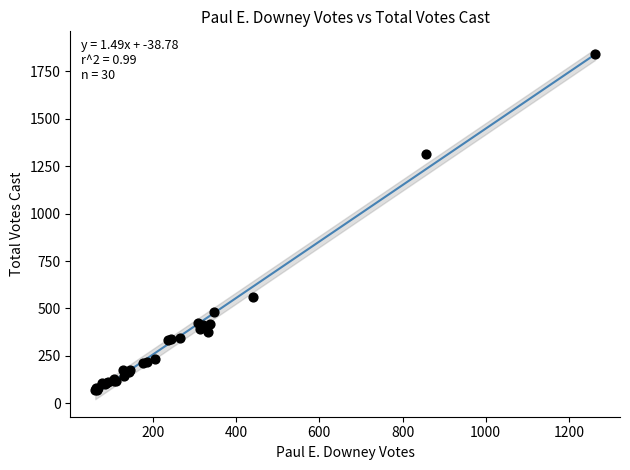

What Y value in the scatter plot is closest to 956?

1311